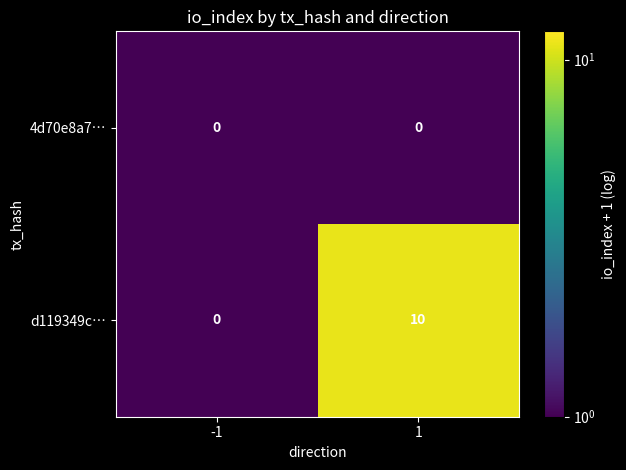

Which series has the largest total across all categories?

d119349c…